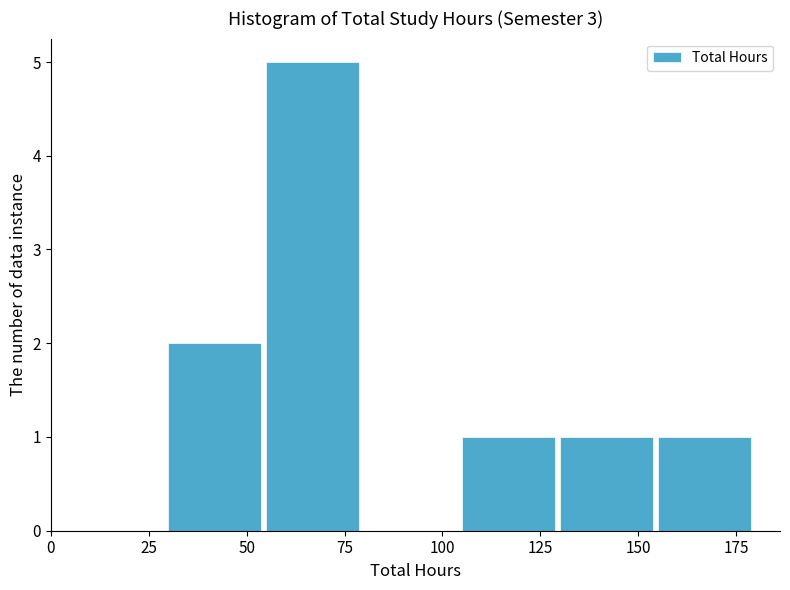

Reading left to right, transcribe this chart: for each bar, give the range it covers on the x-axis and its height. The values are not printed on the chart, so give them approximately, as read against the axis.

30 to 55: 2
55 to 80: 5
80 to 105: 0
105 to 130: 1
130 to 155: 1
155 to 180: 1